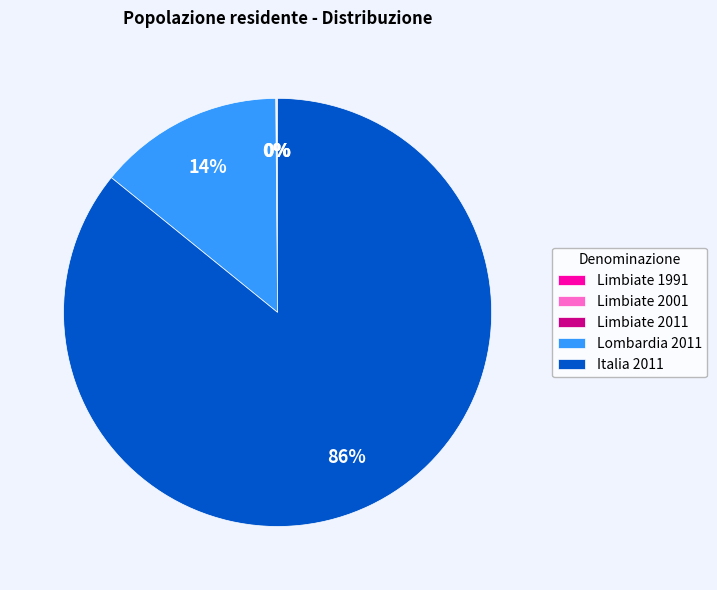

Which category has the biggest portion of the pie?

Italia 2011